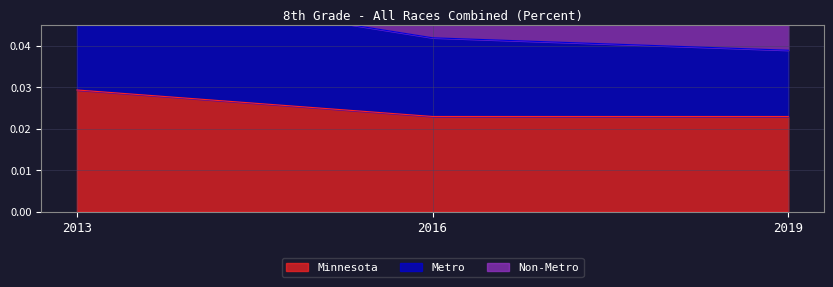

Does the chart display data point markers on the line(s)?

No